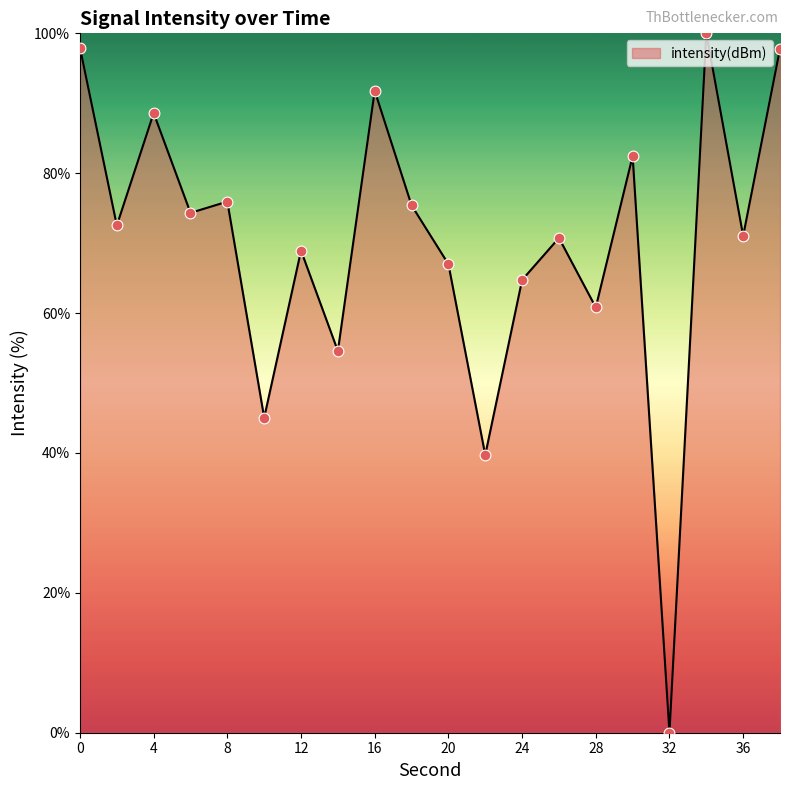

What is the greatest value displayed?

100.0